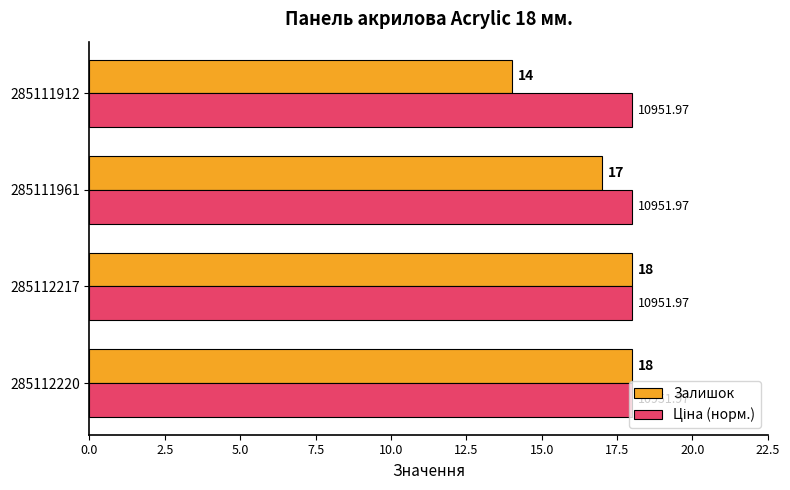

What is the average value of the Залишок series?

17